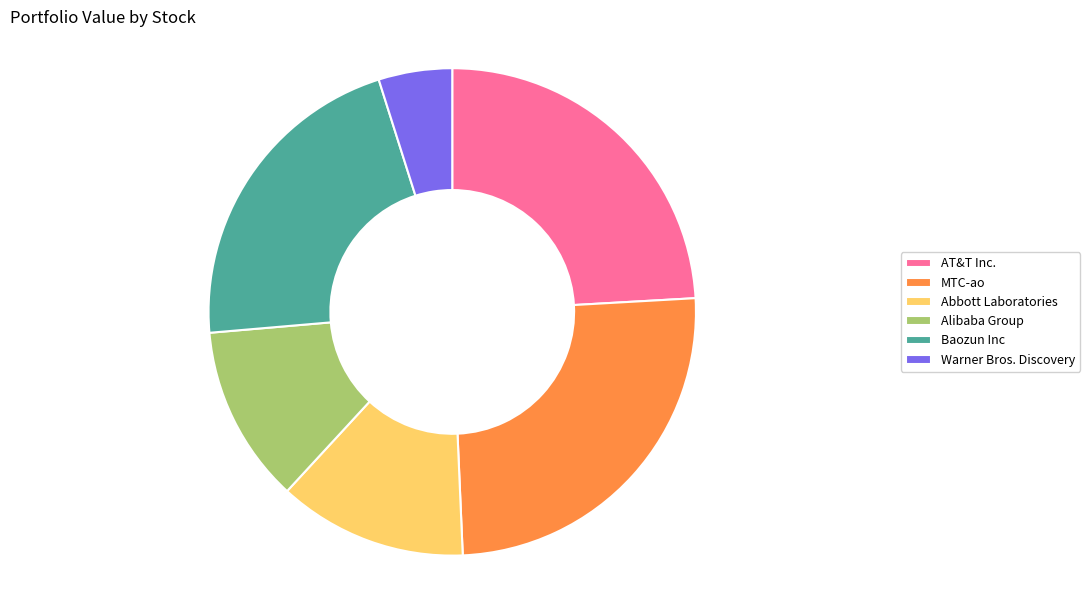

Is the sum of AT&T Inc. and Abbott Laboratories greater than half?

No